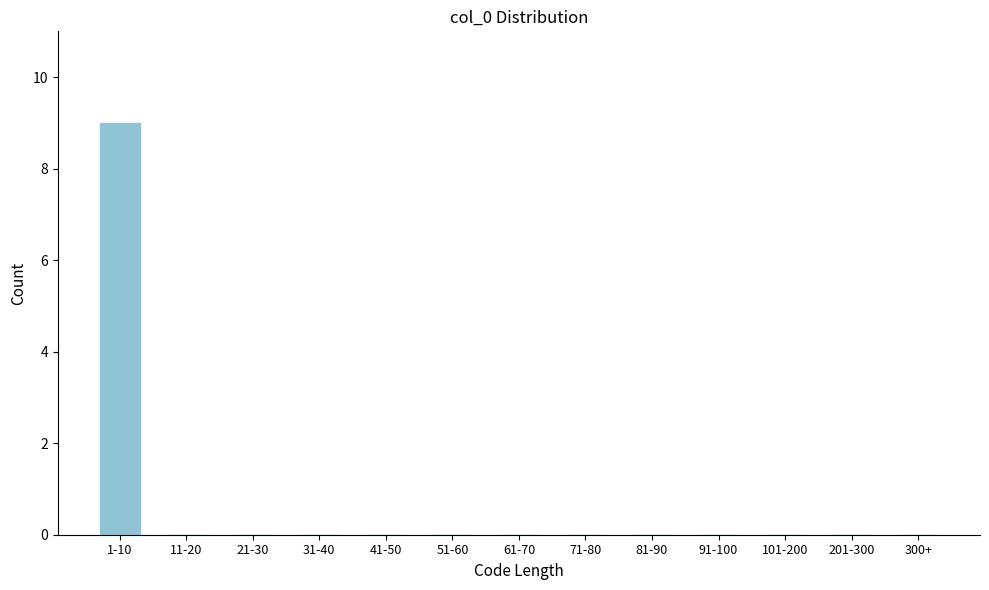

Reading left to right, what are all the values shown in this chart?

1-10=9	11-20=0	21-30=0	31-40=0	41-50=0	51-60=0	61-70=0	71-80=0	81-90=0	91-100=0	101-200=0	201-300=0	300+=0